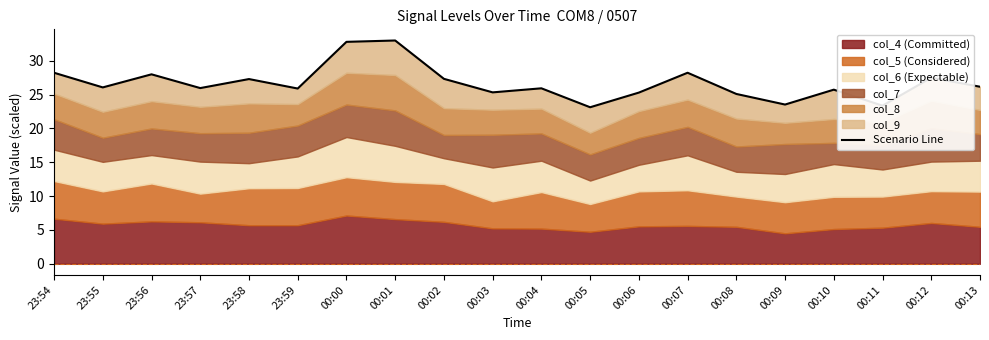

True or false: there are more than 1 points higher than both neighbors.

True